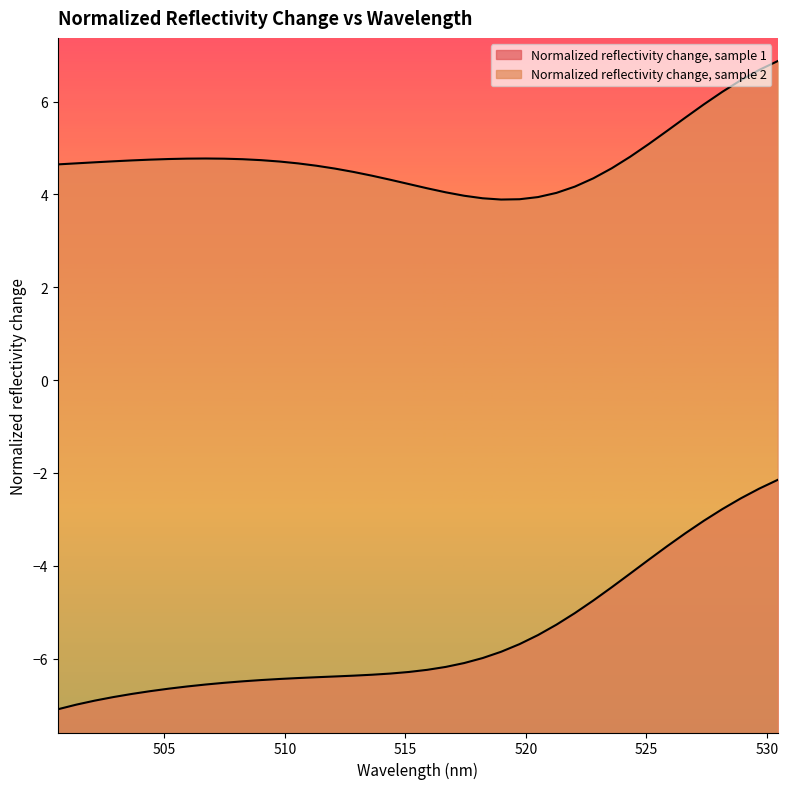

What is the total value across all series at 502.883?

-2.1